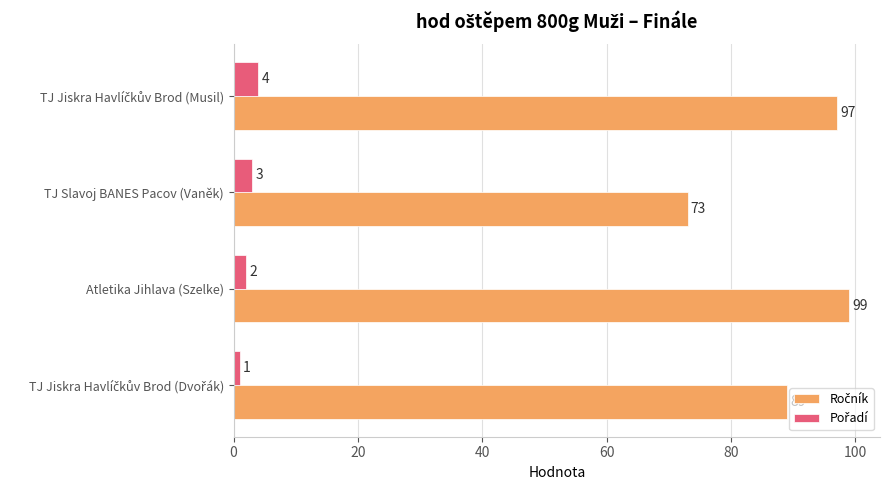

What is the difference between the highest and lowest values at TJ Slavoj BANES Pacov (Vaněk)?

70